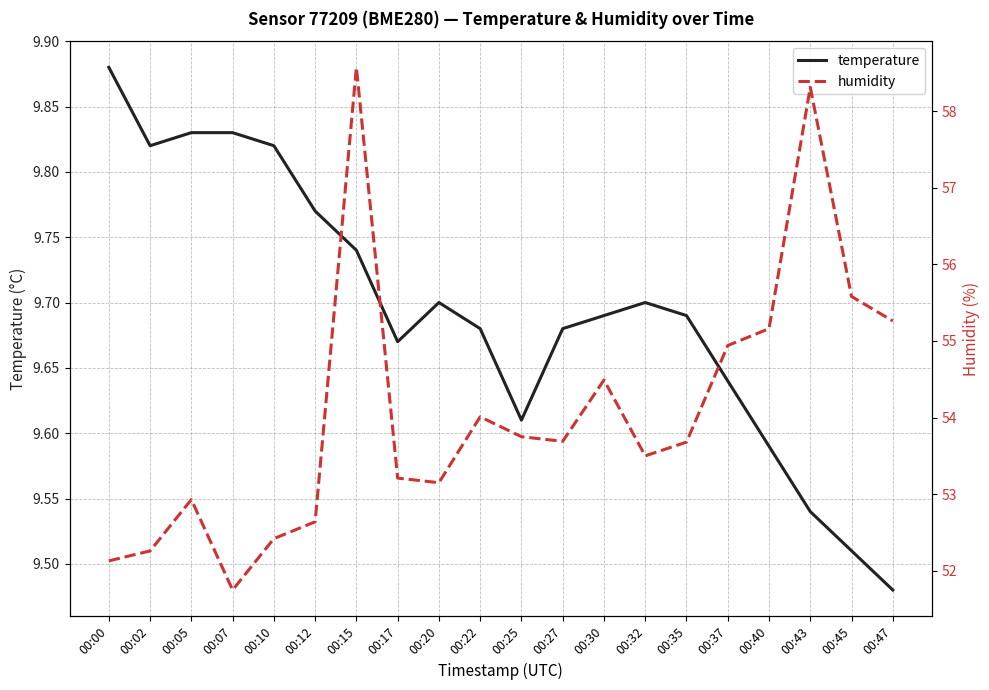

Is this an area chart (filled region under the line)?

No